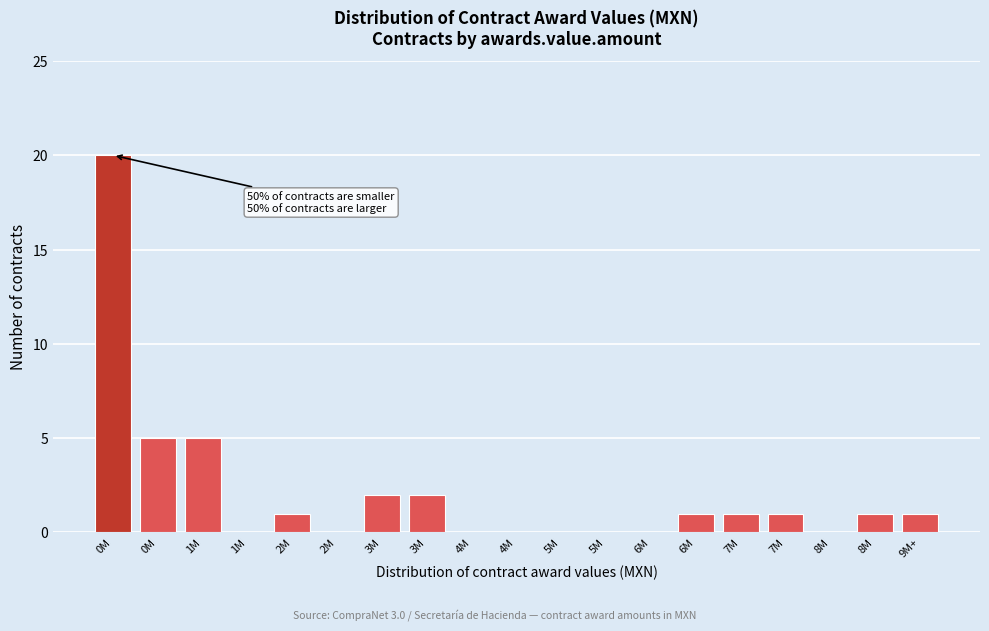

Count the number of data series in this chart.

1